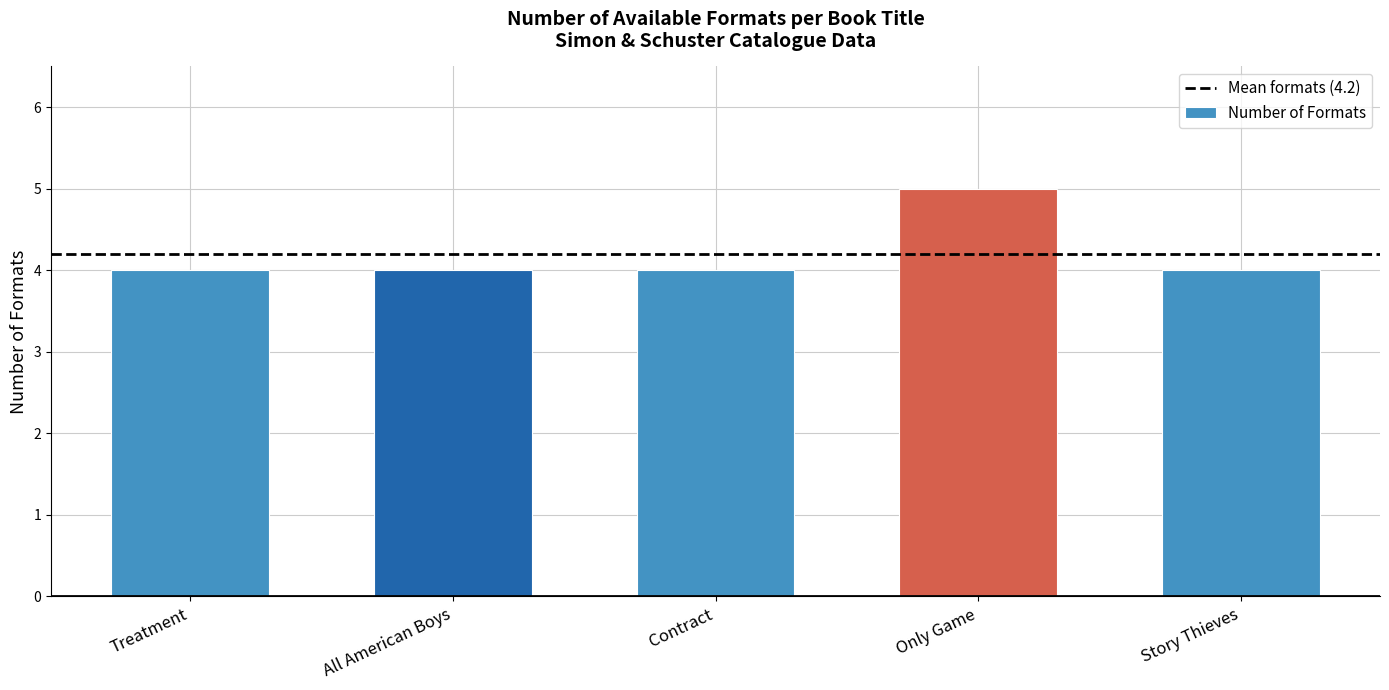

What is the label of the 4th bar from the right?

All American Boys